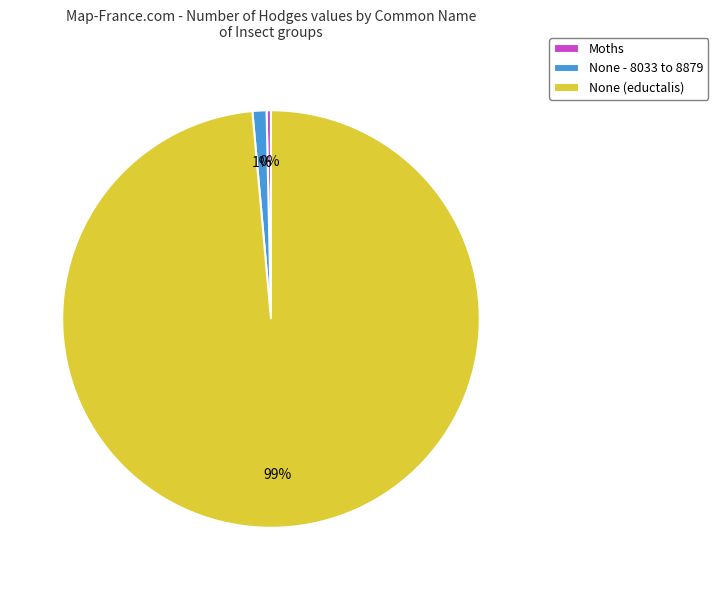

To the nearest percent, what is the average slice percentage?

33%